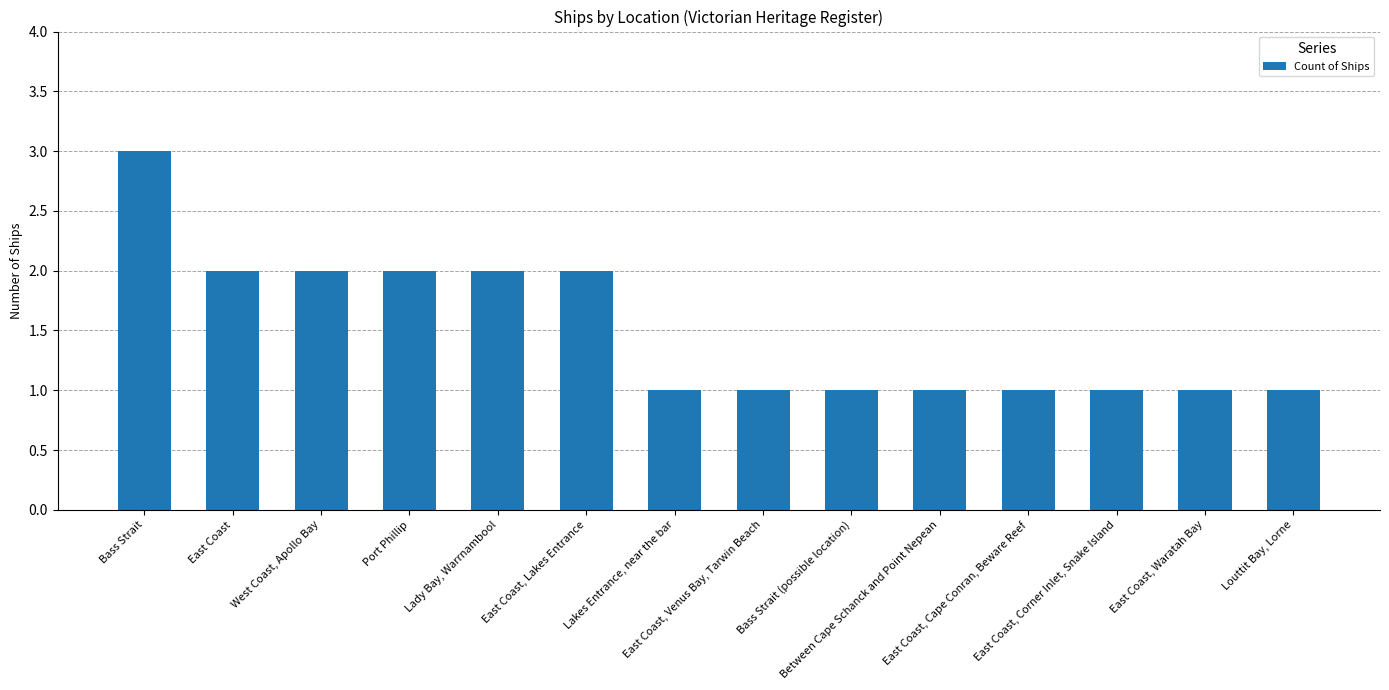

True or false: the data shows 1 at West Coast, Apollo Bay.

False